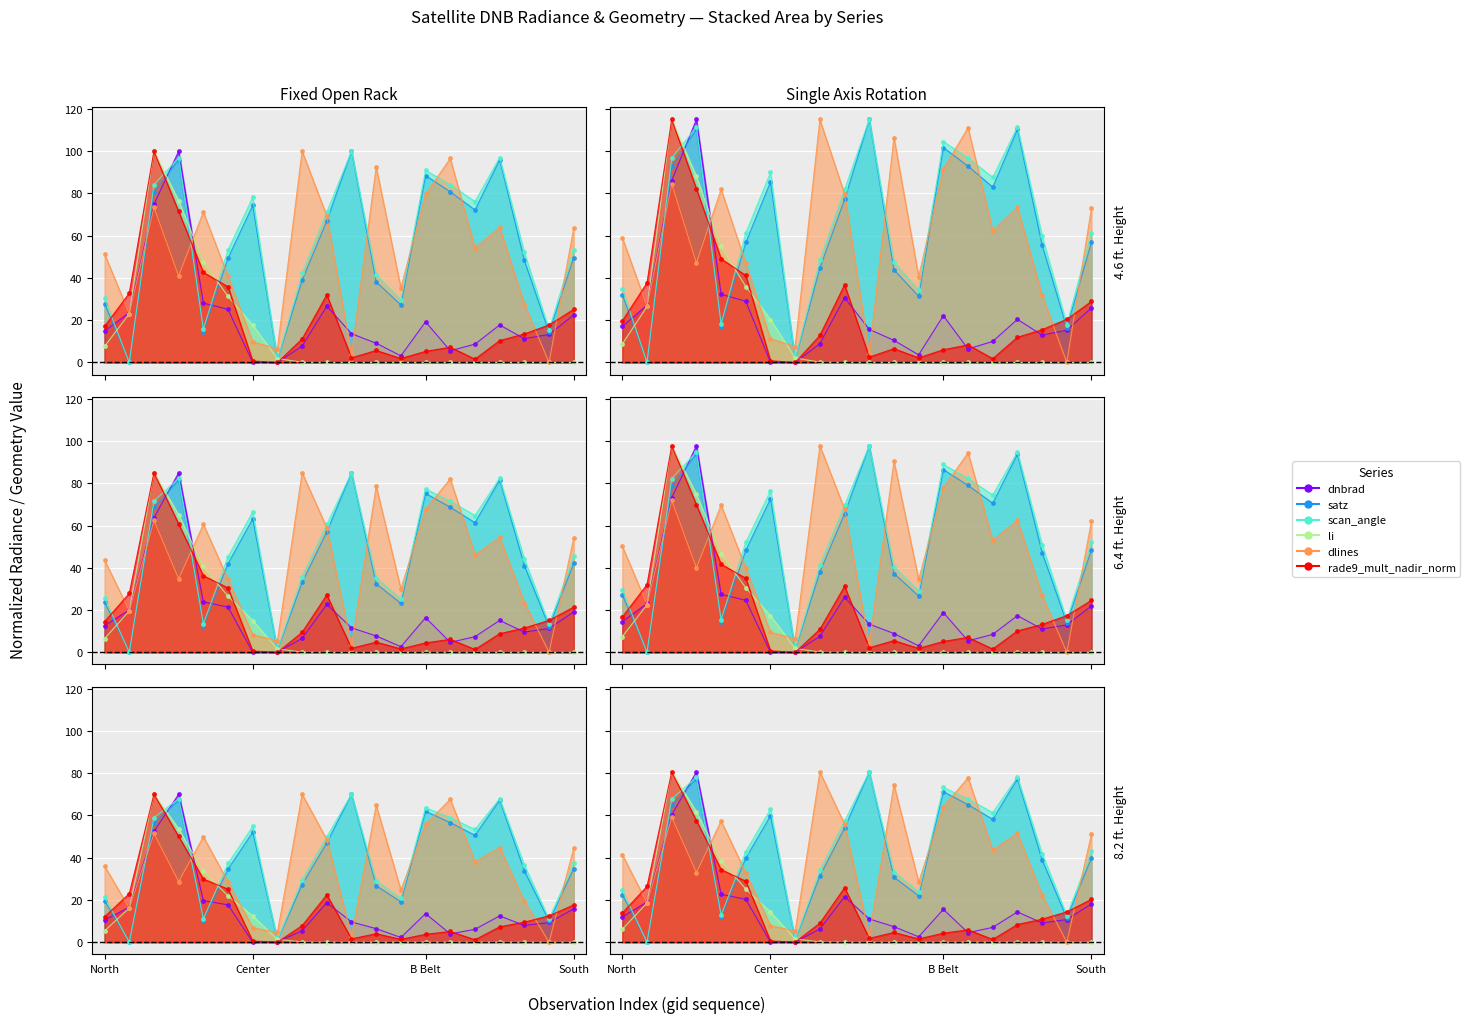

What is the difference between the rade9_mult_nadir_norm values at 19 and South?

46.3